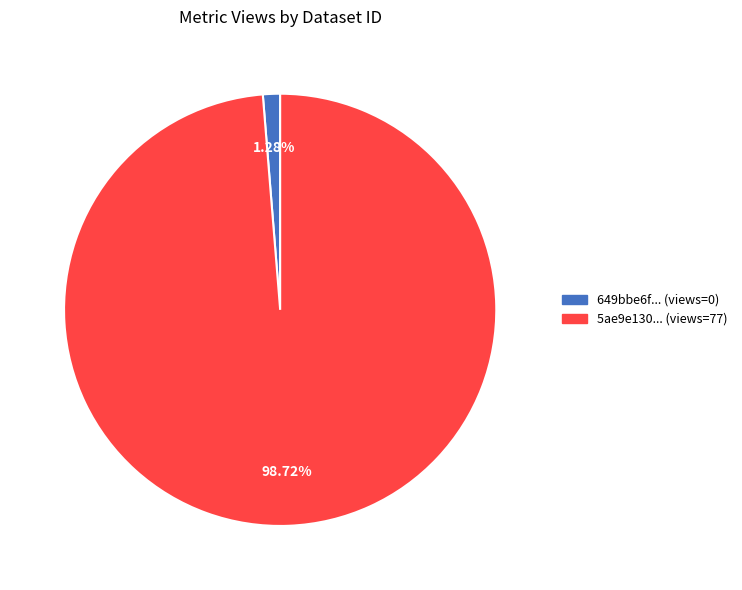

How many segments does this pie chart have?

2